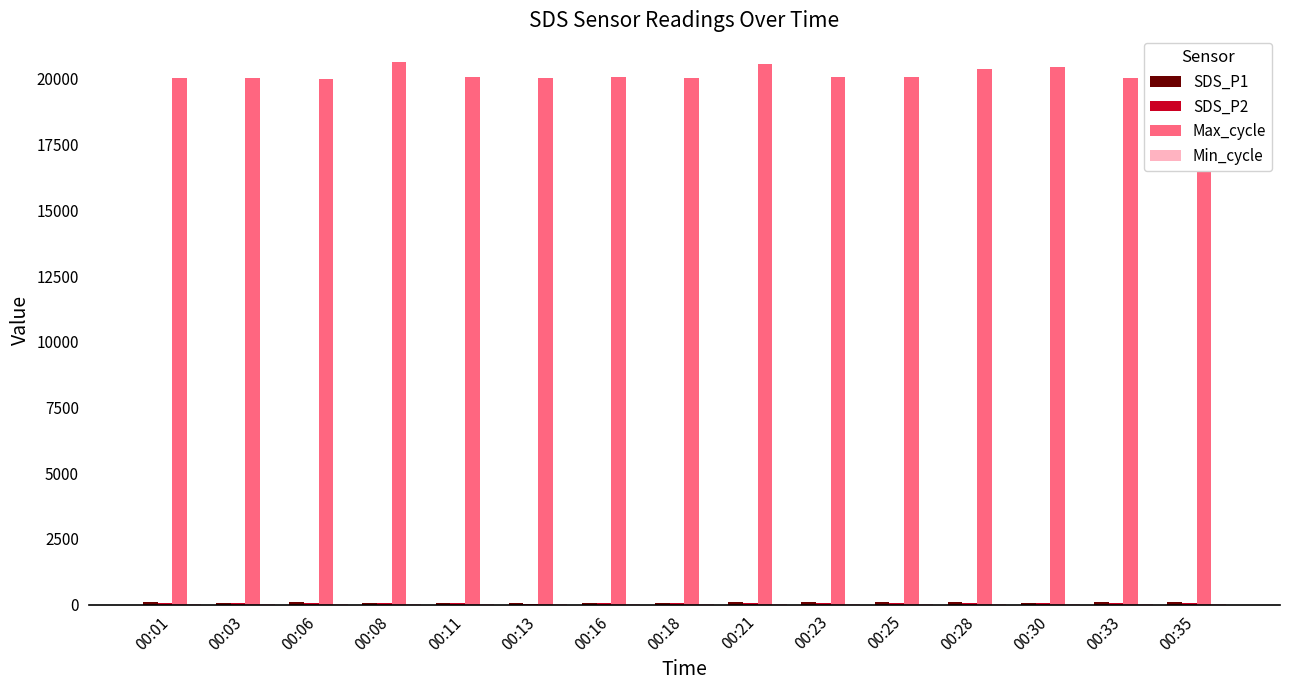

What is the total value across all series at 00:01?

20197.4